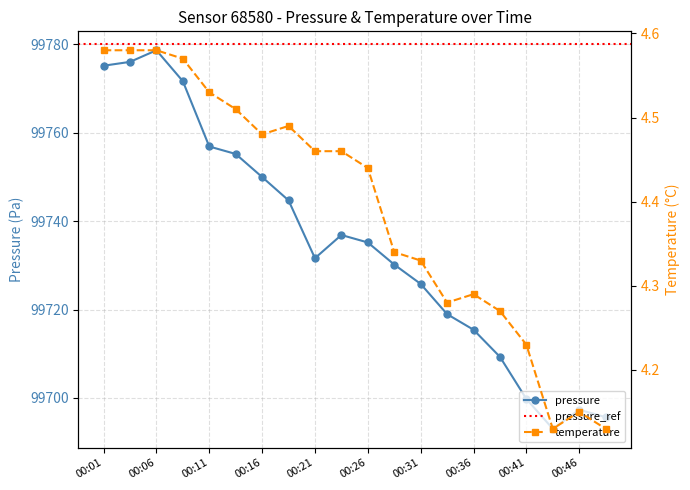

Is it true that temperature equals 6.9 at 00:04?

False